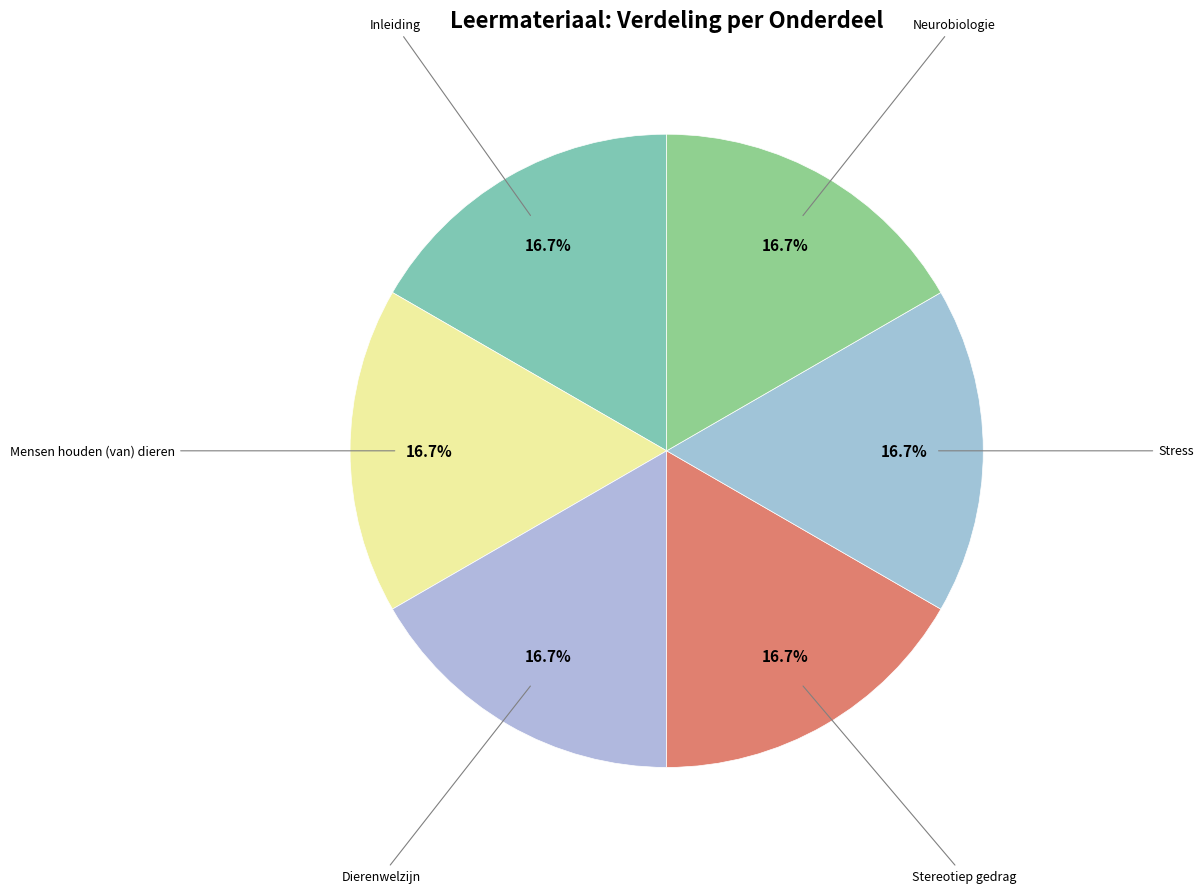

Which slice is the largest?

Neurobiologie